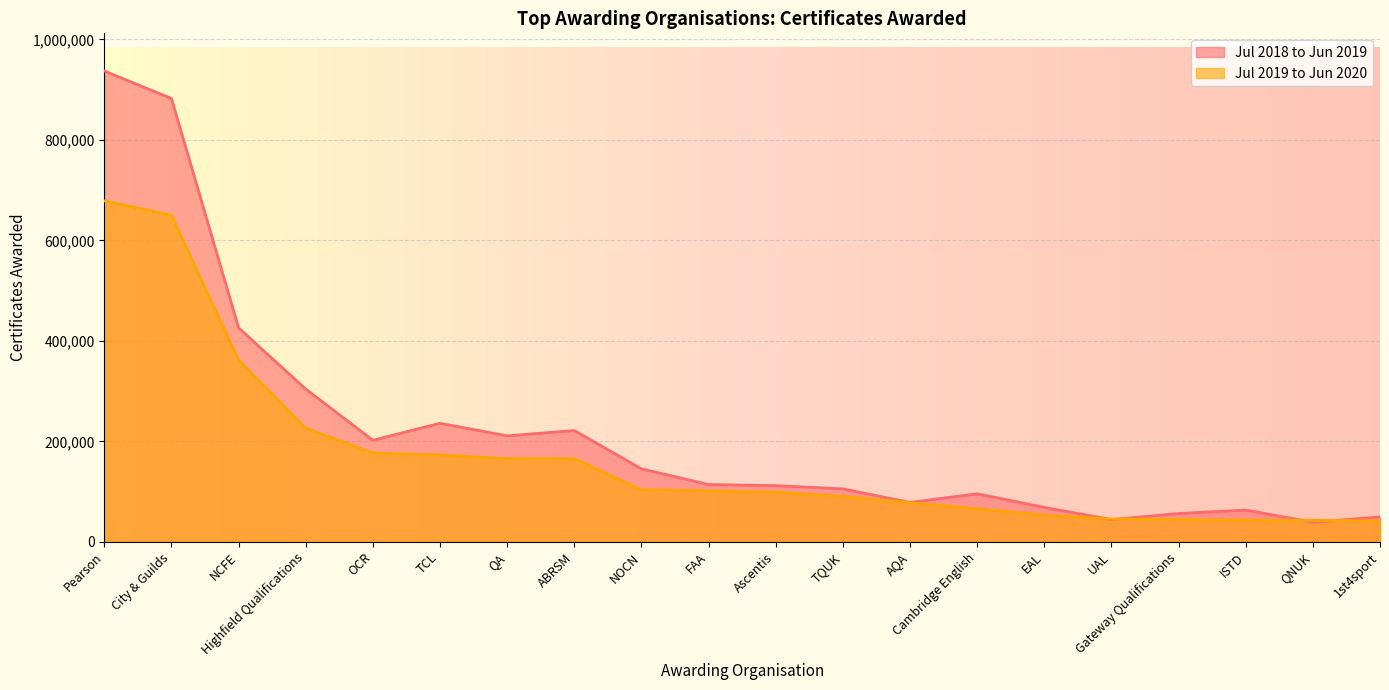

At how many categories does at least one series exceed 603739?

2